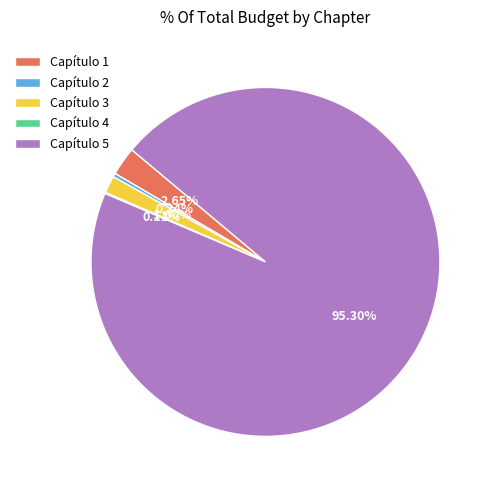

The Capítulo 3 slice represents 2% of the pie. True or false?

True